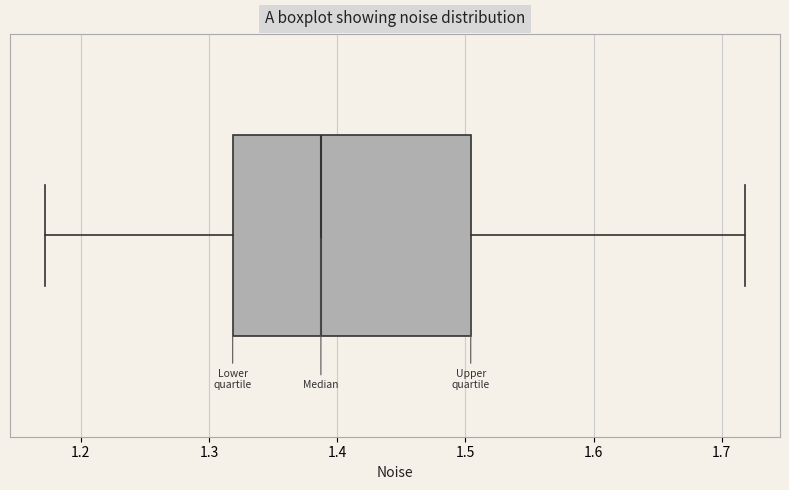

Where is the left edge of the box on the x-axis? The values are not printed on the chart, so give them approximately, as read against the axis.

1.32